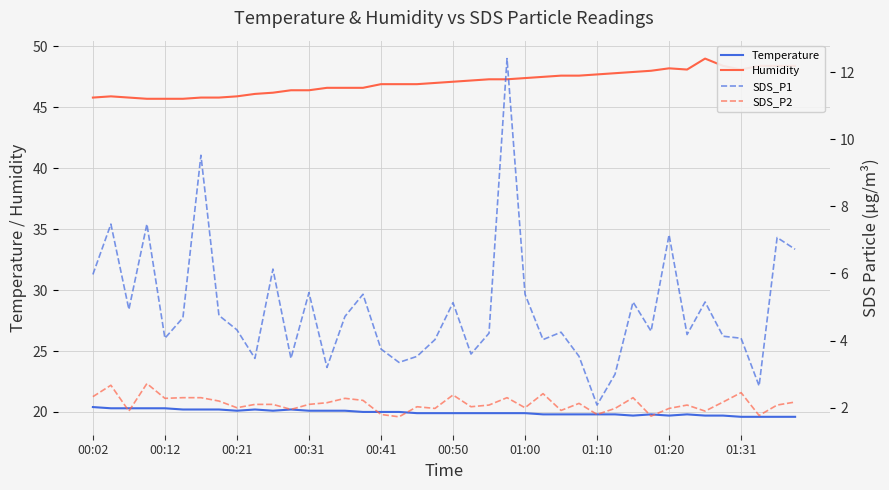

Reading right to left, what are all the values shown in this chart?

Temperature: 19.6	19.6	19.6	19.6	19.7	19.7	19.8	19.7	19.8	19.7	19.8	19.8	19.8	19.8	19.8	19.9	19.9	19.9	19.9	19.9	19.9	19.9	20.0	20.0	20.0	20.1	20.1	20.1	20.2	20.1	20.2	20.1	20.2	20.2	20.2	20.3	20.3	20.3	20.3	20.4
Humidity: 48.4	48.4	48.4	48.1	48.4	49.0	48.1	48.2	48.0	47.9	47.8	47.7	47.6	47.6	47.5	47.4	47.3	47.3	47.2	47.1	47.0	46.9	46.9	46.9	46.6	46.6	46.6	46.4	46.4	46.2	46.1	45.9	45.8	45.8	45.7	45.7	45.7	45.8	45.9	45.8
SDS_P1: 6.7	7.1	2.6	4.1	4.1	5.2	4.2	7.2	4.3	5.2	3.0	2.1	3.5	4.2	4.0	5.4	12.4	4.2	3.6	5.1	4.0	3.5	3.4	3.8	5.4	4.7	3.2	5.4	3.5	6.1	3.5	4.3	4.8	9.5	4.7	4.1	7.5	4.9	7.5	6.0
SDS_P2: 2.2	2.1	1.8	2.5	2.2	1.9	2.1	2.0	1.8	2.3	2.0	1.8	2.1	1.9	2.4	2.0	2.3	2.1	2.0	2.4	2.0	2.0	1.7	1.8	2.2	2.3	2.1	2.1	1.9	2.1	2.1	2.0	2.2	2.3	2.3	2.3	2.7	1.9	2.7	2.3